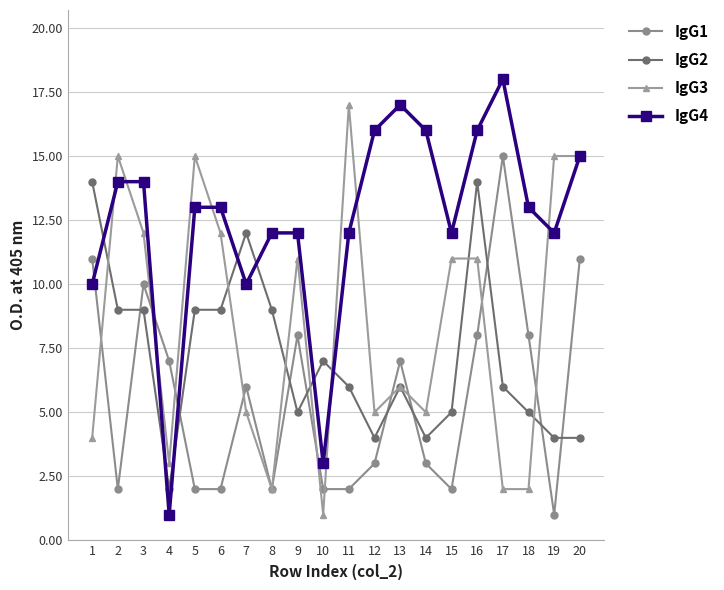

Which series changed the most between 9 and 12?

IgG3